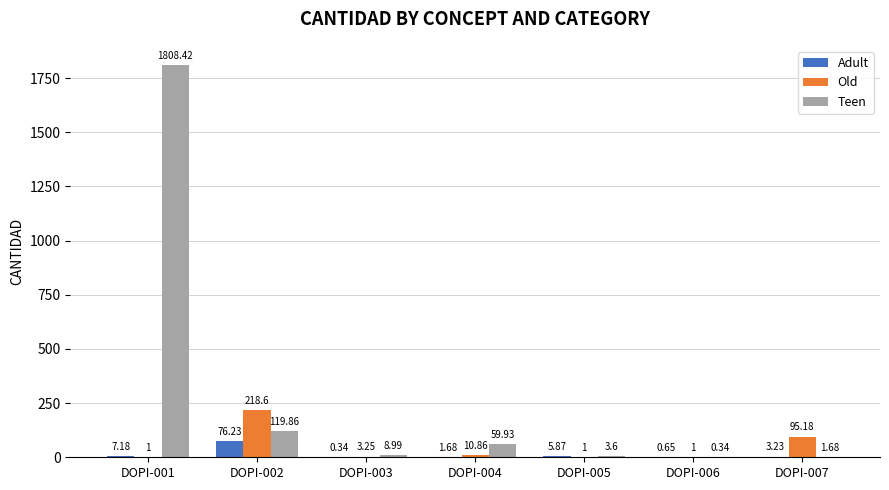

Which series changed the most between DOPI-003 and DOPI-005?

Adult